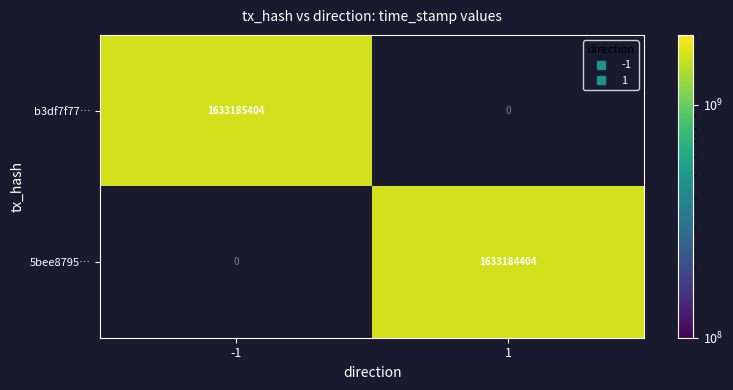

Rank the categories by b3df7f77f4349999bde1677794574ff9a2b0039 value from highest to lowest.

-1, 1